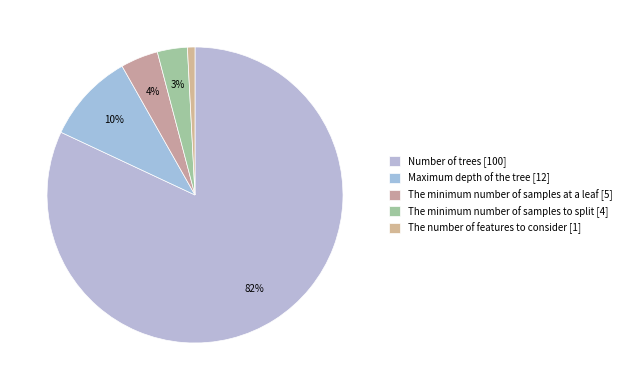

What is the change in value from Number of trees to The minimum number of samples to split?

-96